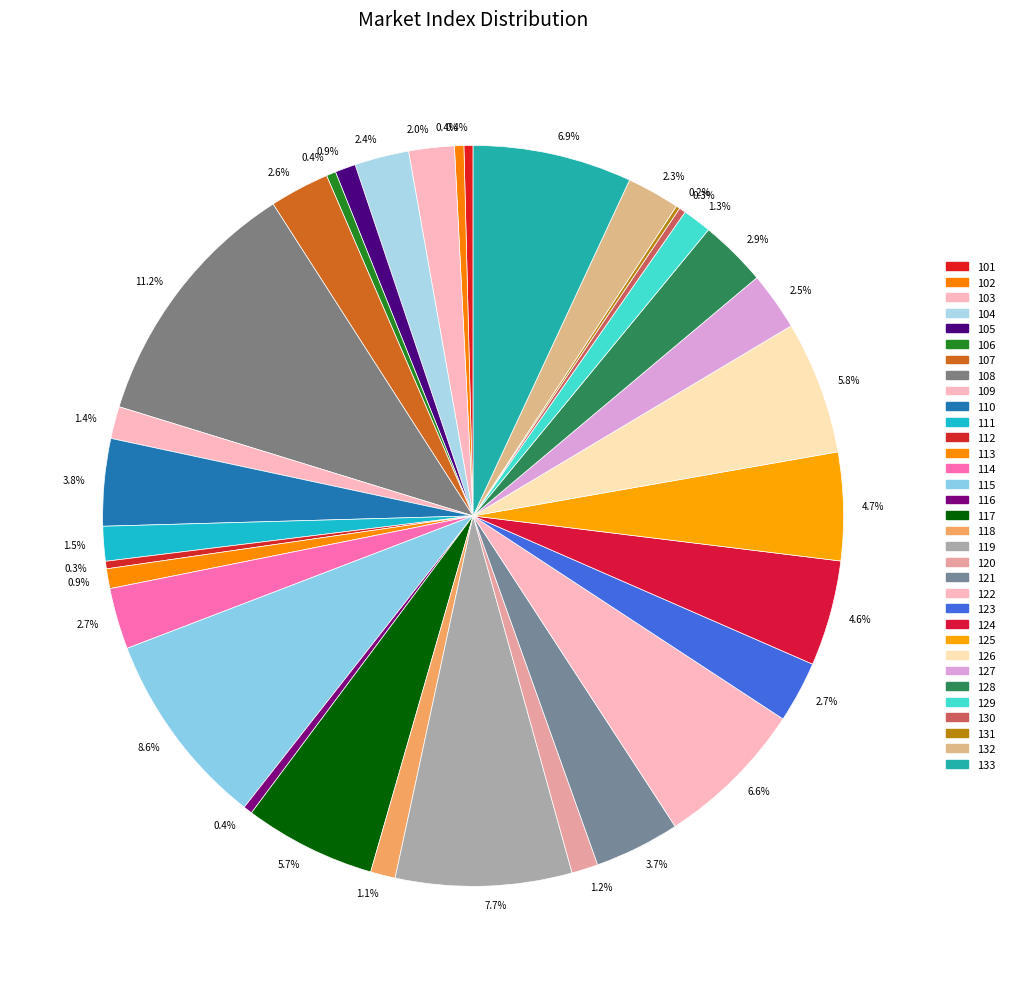

What is the change in value from 102 to 107?

+1301